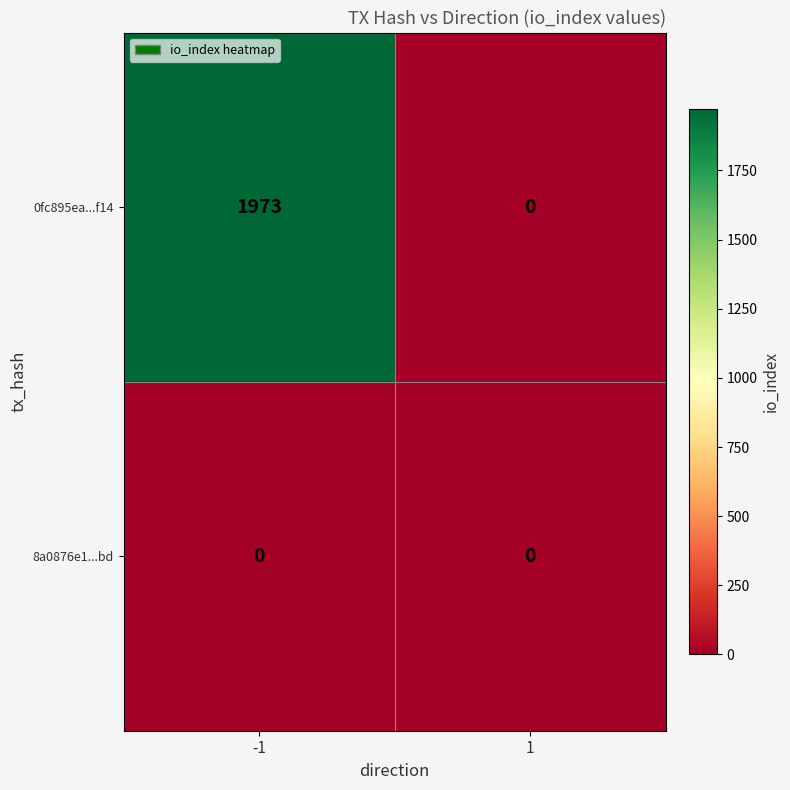

Reading left to right, list all the values displayed in this chart.

0fc895ea...f14: -1=1973	1=0
8a0876e1...bd: -1=0	1=0